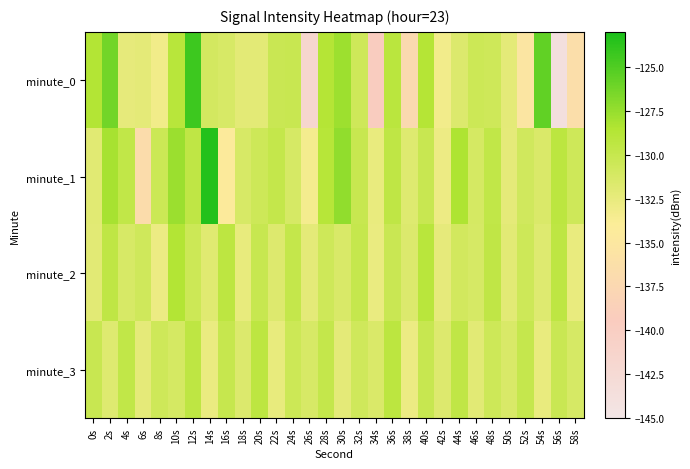

Reading left to right, transcribe all the data shown in this chart.

minute_0: 0s=-128.6	2s=-126.2	4s=-132.4	6s=-132.2	8s=-133.2	10s=-129.0	12s=-124.4	14s=-131.0	16s=-131.3	18s=-132.2	20s=-132.1	22s=-130.3	24s=-130.2	26s=-141.7	28s=-128.7	30s=-127.8	32s=-130.6	34s=-139.4	36s=-129.1	38s=-137.2	40s=-128.7	42s=-133.2	44s=-131.6	46s=-130.4	48s=-130.6	50s=-132.2	52s=-135.3	54s=-125.6	56s=-143.8	58s=-136.5
minute_1: 0s=-132.0	2s=-128.1	4s=-129.7	6s=-136.7	8s=-130.4	10s=-127.7	12s=-129.5	14s=-123.3	16s=-134.4	18s=-131.3	20s=-130.5	22s=-129.8	24s=-131.2	26s=-133.4	28s=-128.9	30s=-127.3	32s=-130.1	34s=-132.6	36s=-129.5	38s=-131.8	40s=-130.2	42s=-132.9	44s=-128.4	46s=-131.1	48s=-129.7	50s=-132.3	52s=-130.8	54s=-131.5	56s=-129.2	58s=-130.6
minute_2: 0s=-132.1	2s=-129.5	4s=-131.3	6s=-130.7	8s=-132.8	10s=-128.6	12s=-130.4	14s=-131.9	16s=-129.3	18s=-132.5	20s=-130.1	22s=-131.7	24s=-129.8	26s=-132.2	28s=-130.6	30s=-131.4	32s=-129.9	34s=-132.7	36s=-130.3	38s=-131.6	40s=-129.1	42s=-132.4	44s=-130.9	46s=-131.2	48s=-129.6	50s=-132.1	52s=-130.5	54s=-131.8	56s=-129.4	58s=-132.6
minute_3: 0s=-130.2	2s=-131.8	4s=-129.7	6s=-132.3	8s=-130.6	10s=-131.1	12s=-129.4	14s=-132.7	16s=-130.0	18s=-131.6	20s=-129.3	22s=-132.5	24s=-130.4	26s=-131.3	28s=-129.8	30s=-132.2	32s=-130.7	34s=-131.5	36s=-129.2	38s=-132.8	40s=-130.1	42s=-131.7	44s=-129.6	46s=-132.1	48s=-130.5	50s=-131.4	52s=-129.9	54s=-132.6	56s=-130.3	58s=-131.2